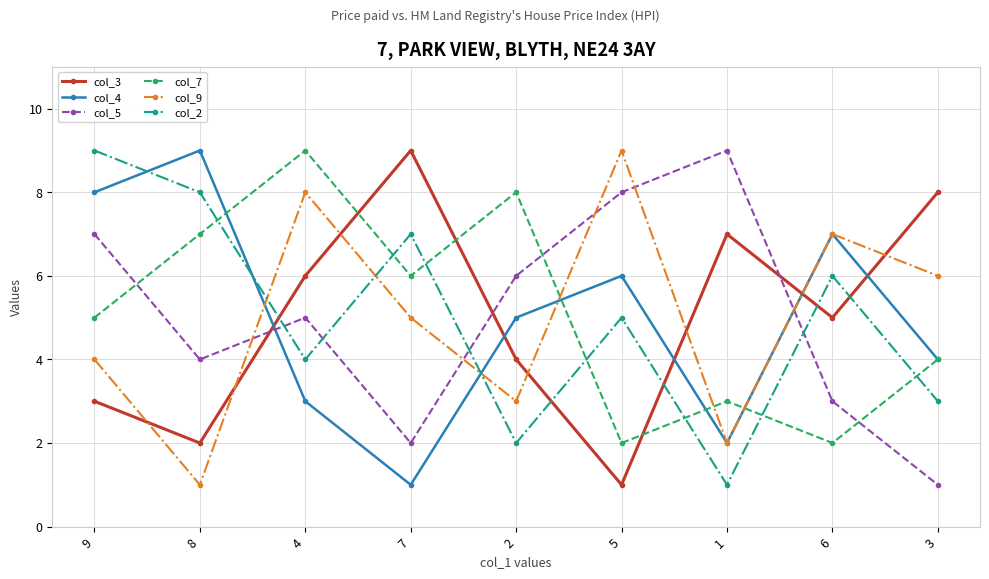

Rank the categories by col_9 value from highest to lowest.

5, 4, 6, 3, 7, 9, 2, 1, 8